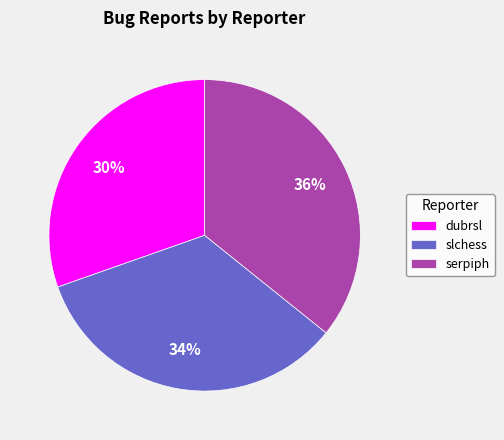

Is serpiph the majority of the pie?

No